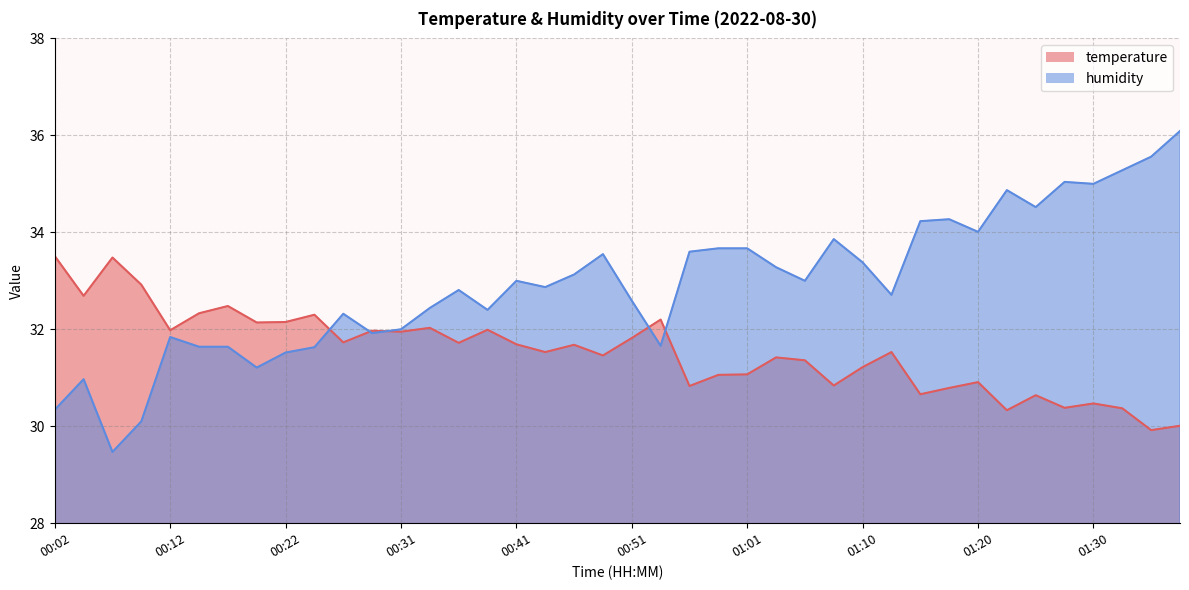

Reading right to left, extract all data points from this chart.

temperature: 30.0	29.9	30.4	30.5	30.4	30.6	30.3	30.9	30.8	30.7	31.5	31.2	30.8	31.4	31.4	31.1	31.1	30.8	32.2	31.8	31.5	31.7	31.5	31.7	32.0	31.7	32.0	31.9	32.0	31.7	32.3	32.1	32.1	32.5	32.3	32.0	32.9	33.5	32.7	33.5
humidity: 36.1	35.6	35.3	35.0	35.0	34.5	34.9	34.0	34.3	34.2	32.7	33.4	33.9	33.0	33.3	33.7	33.7	33.6	31.7	32.6	33.5	33.1	32.9	33.0	32.4	32.8	32.4	32.0	31.9	32.3	31.6	31.5	31.2	31.6	31.6	31.8	30.1	29.5	31.0	30.3